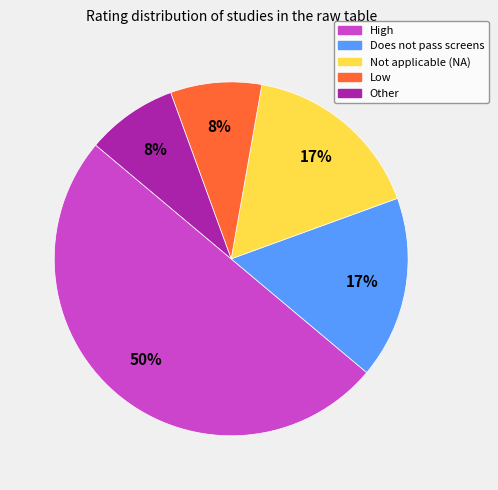

Does Other account for over 50% of the chart?

No